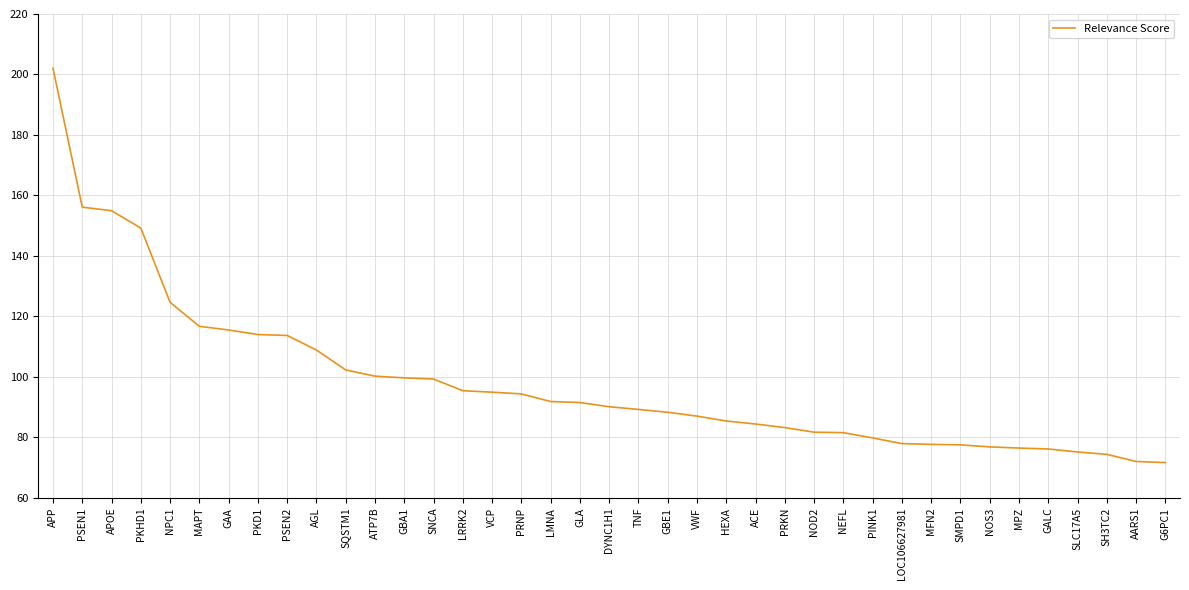

Is it true that the value at AGL is 73.7?

False